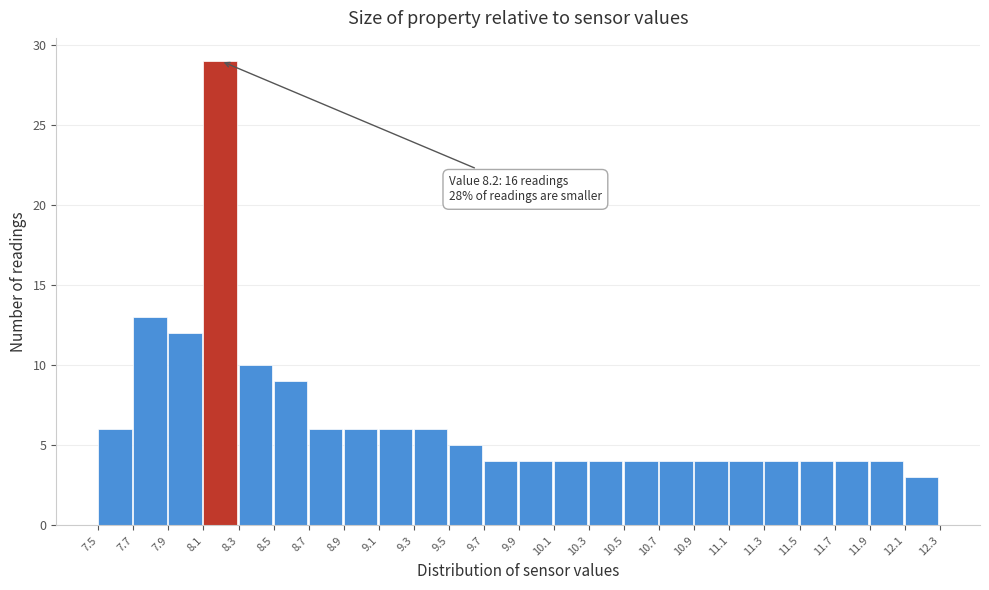

Over which range of the x-axis is the bar tallest?

8.1 to 8.3